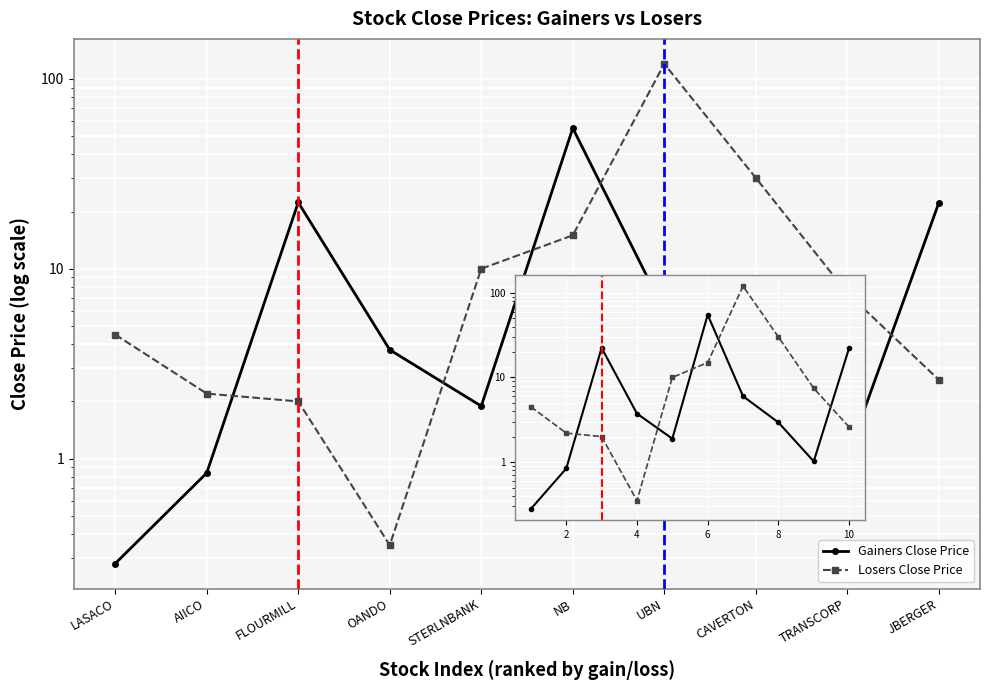

Is the value of Losers Close Price at 4 greater than the value of Gainers Close Price at 4?

No